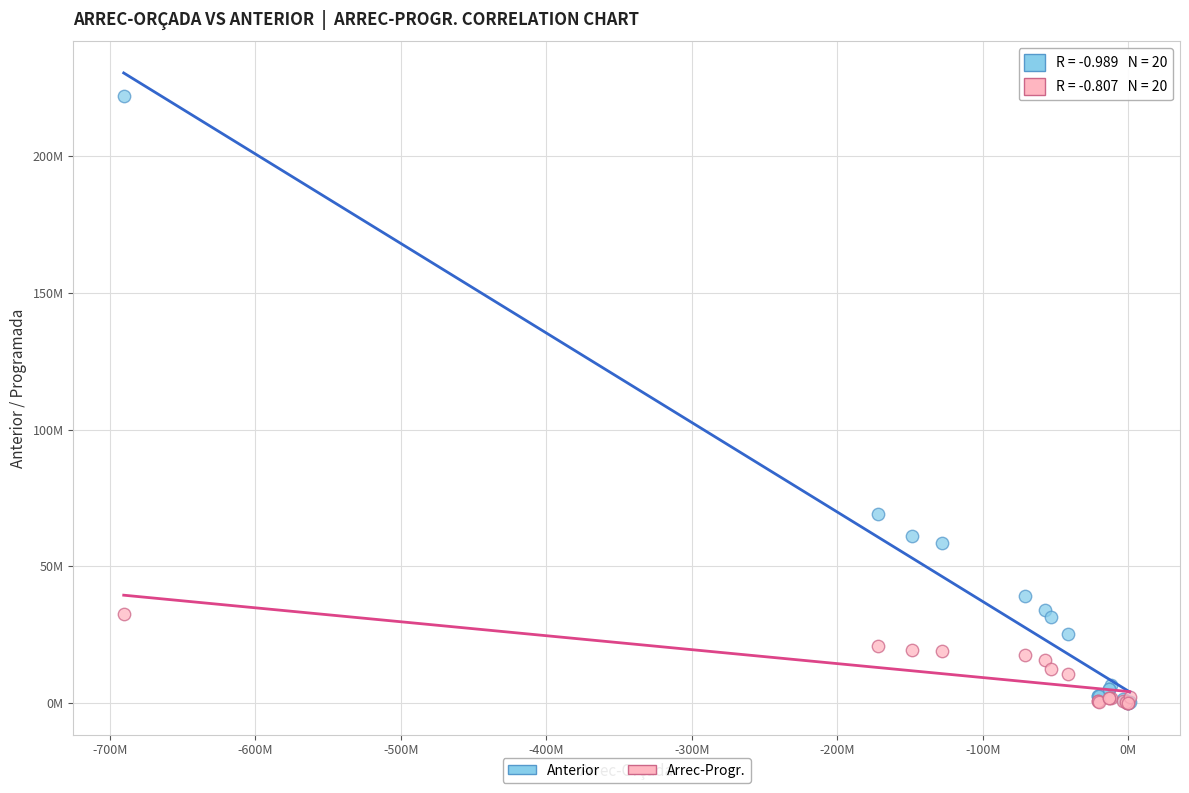

What are all the series names shown in the legend?

Anterior, Arrec-Progr.